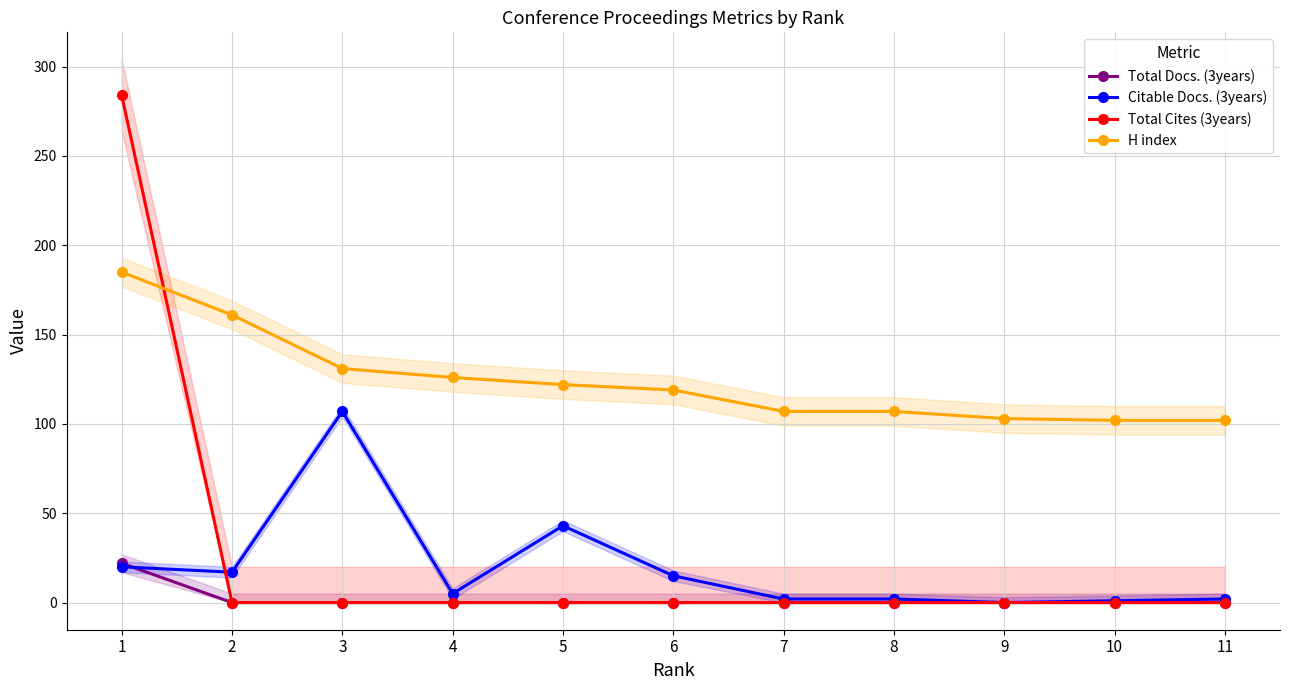

What is the greatest value displayed?

284